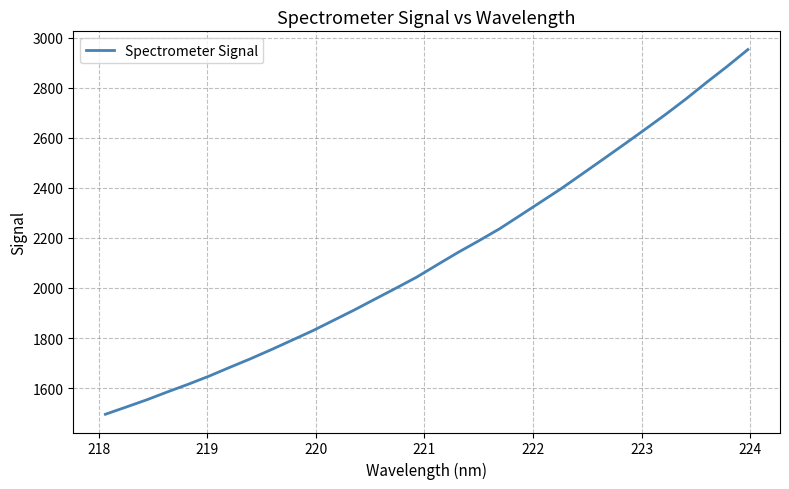

What is the smallest value displayed?

1495.4